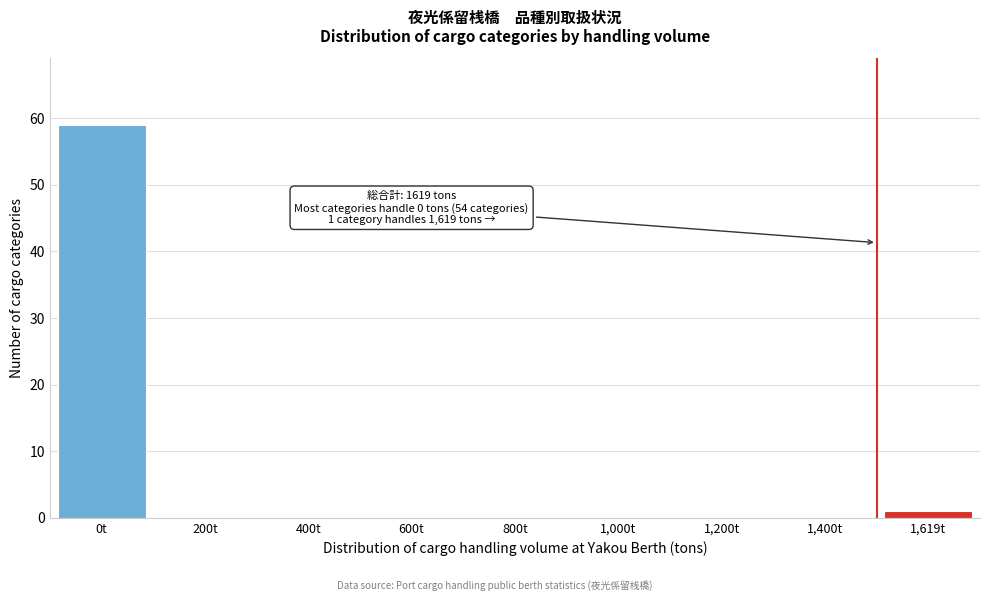

Reading left to right, extract all data points from this chart.

0t=59	200t=0	400t=0	600t=0	800t=0	1,000t=0	1,200t=0	1,400t=0	1,619t=1